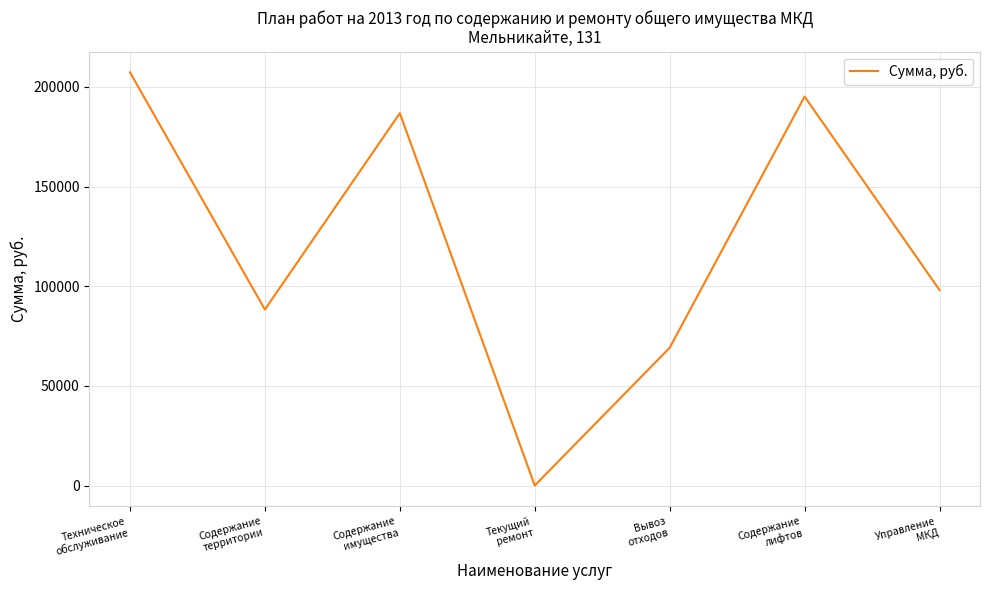

Rank the categories by value from lowest to highest.

Текущий
ремонт, Вывоз
отходов, Содержание
территории, Управление
МКД, Содержание
имущества, Содержание
лифтов, Техническое
обслуживание